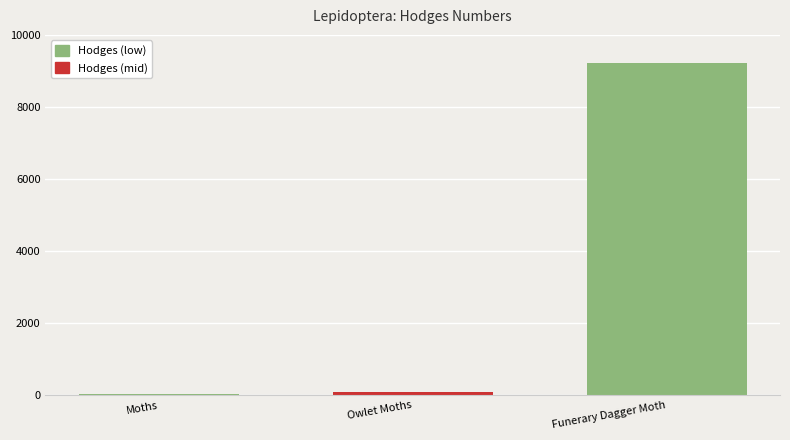

Where is the data nearest to the value 4625?

Owlet Moths